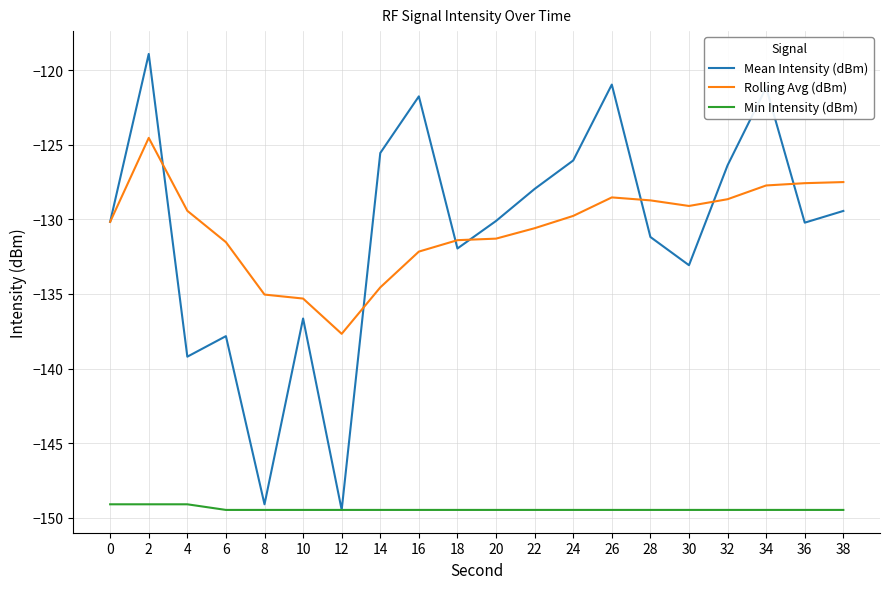

What is the lowest value of the Mean Intensity (dBm) series?

-149.5